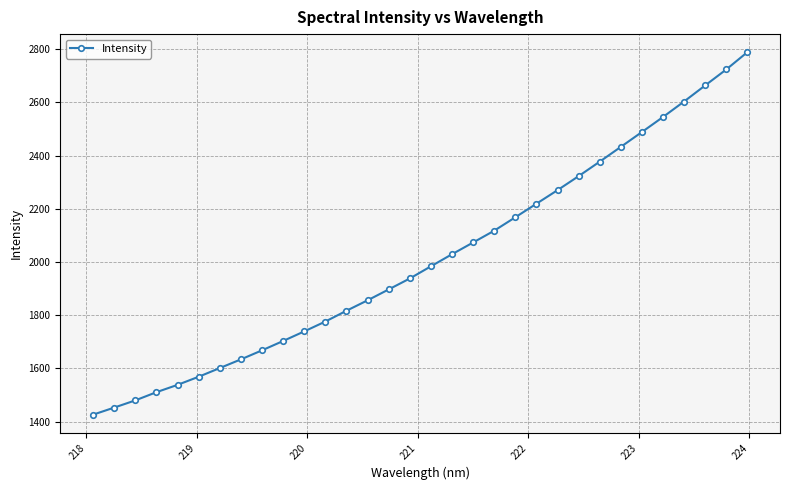

What is the minimum value shown in the chart?

1426.3